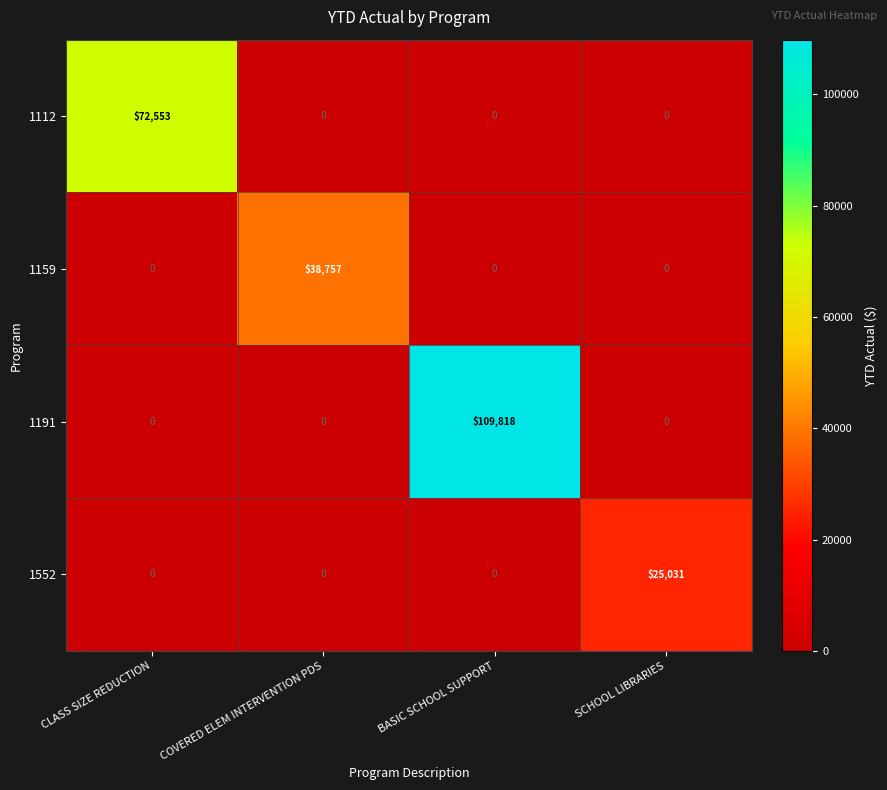

Which series has the largest range (max minus min)?

1191